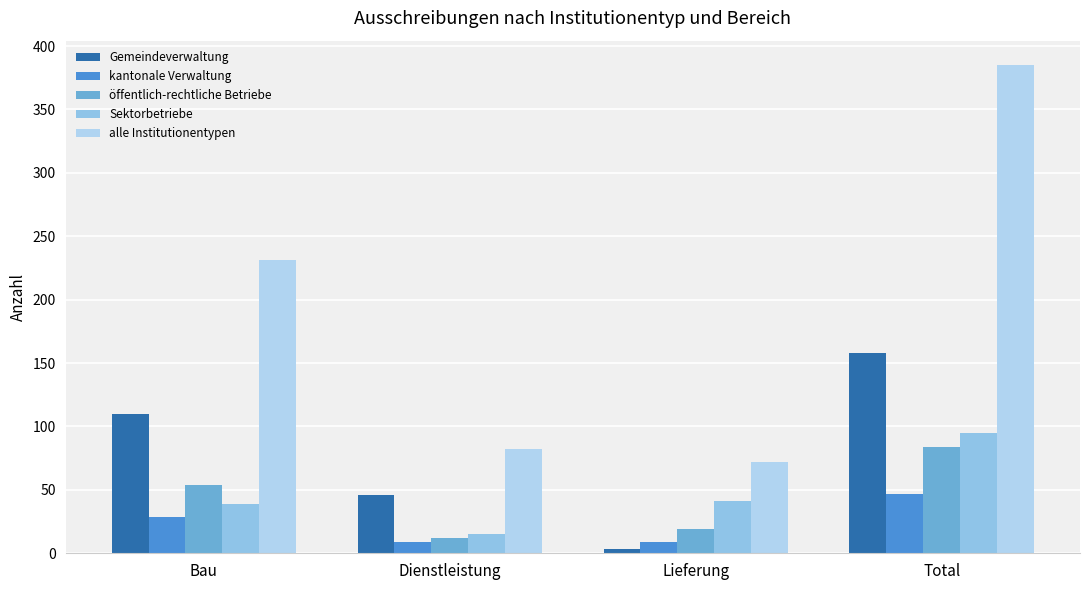

What is the label of the 3rd bar from the right?

Dienstleistung